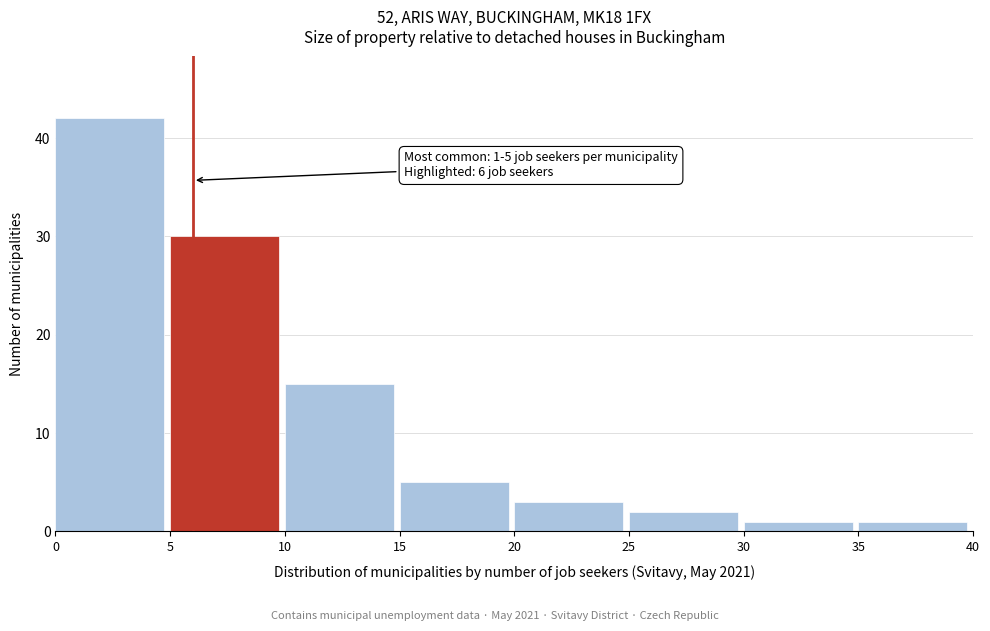

Which range on the x-axis has the tallest bar?

0 to 5